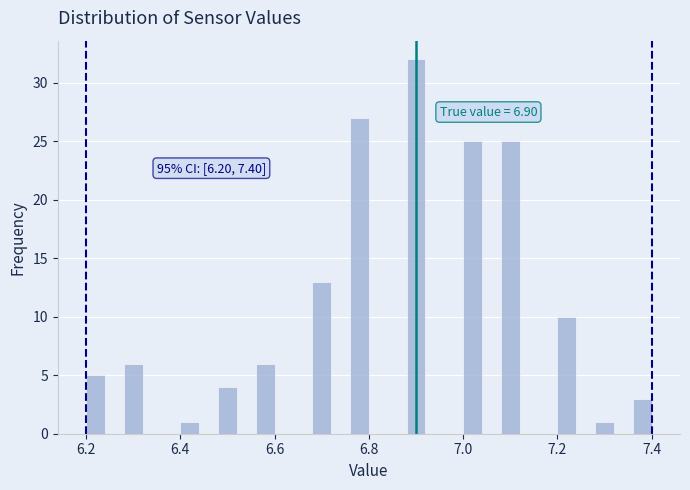

Around what value on the x-axis is the tallest bar? Give the approximate position of its centre, as read against the axis.

6.90